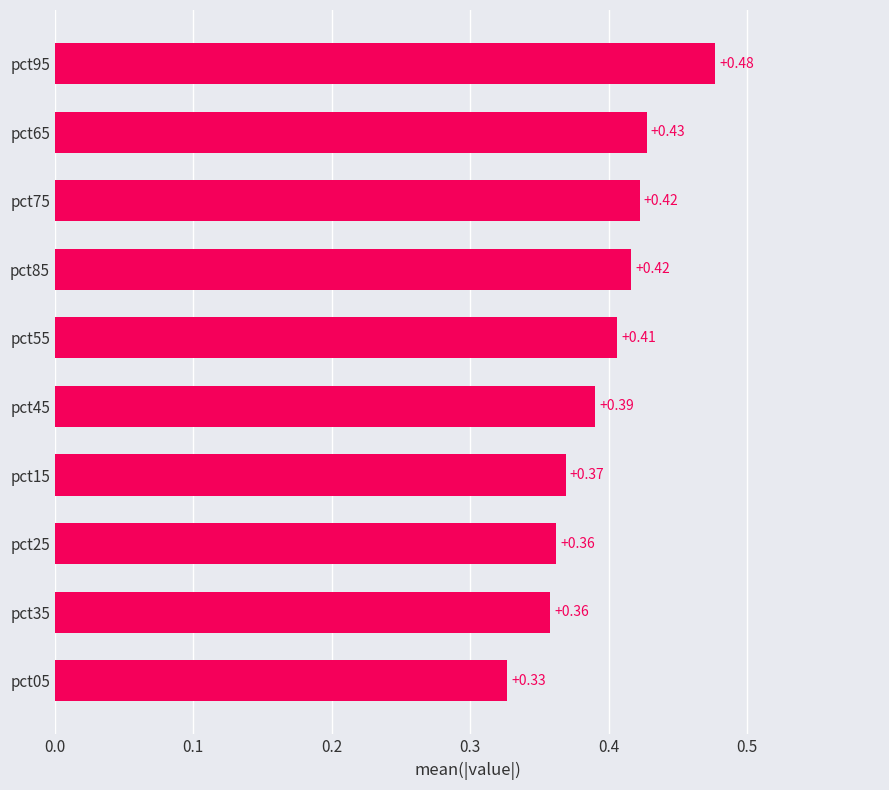

Between pct95 and pct05, which is larger?

pct95